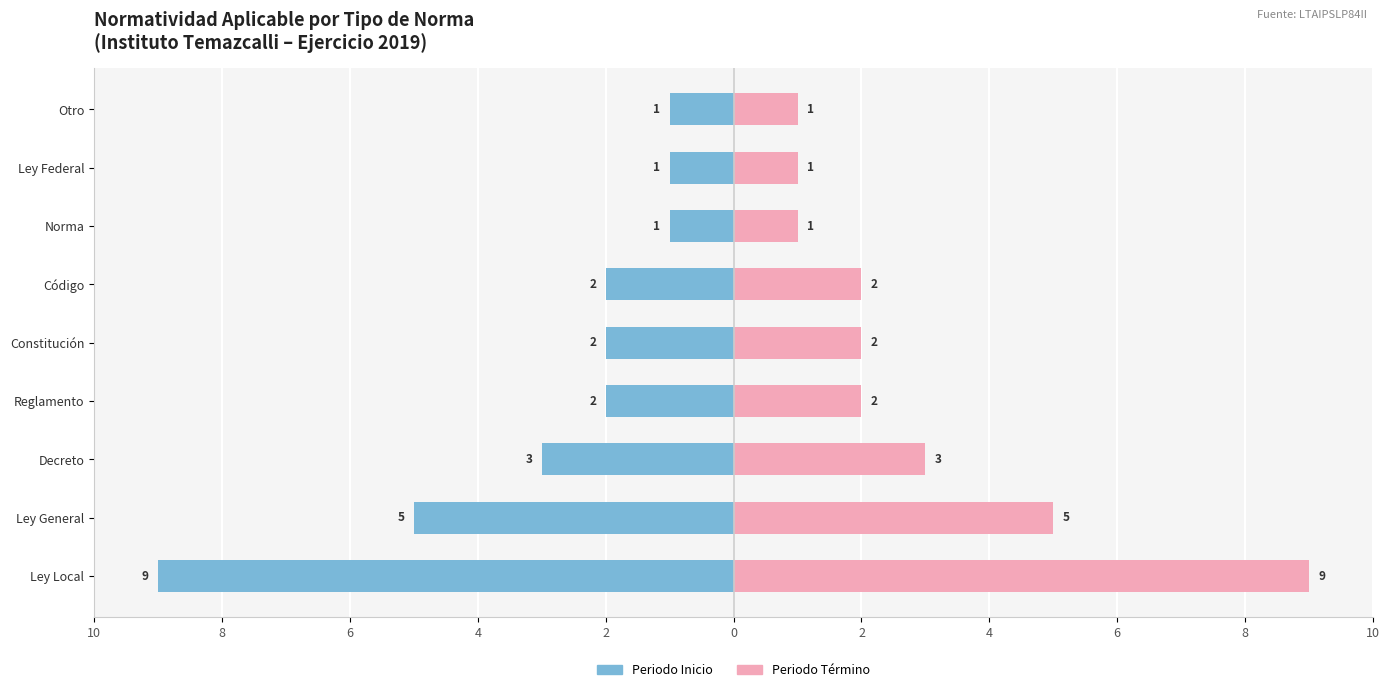

Which series has the widest spread of values?

Periodo Inicio